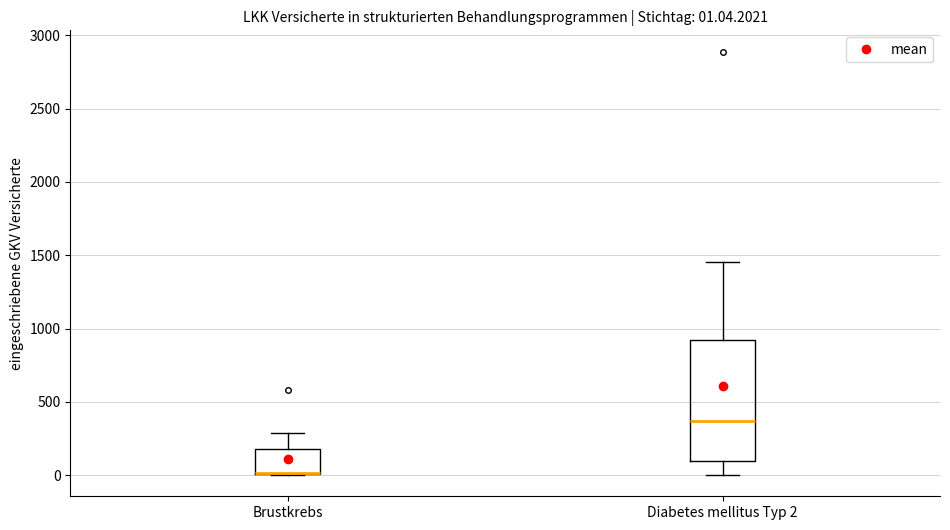

Which box is the tallest, from its lower edge to its upper edge?

Diabetes mellitus Typ 2